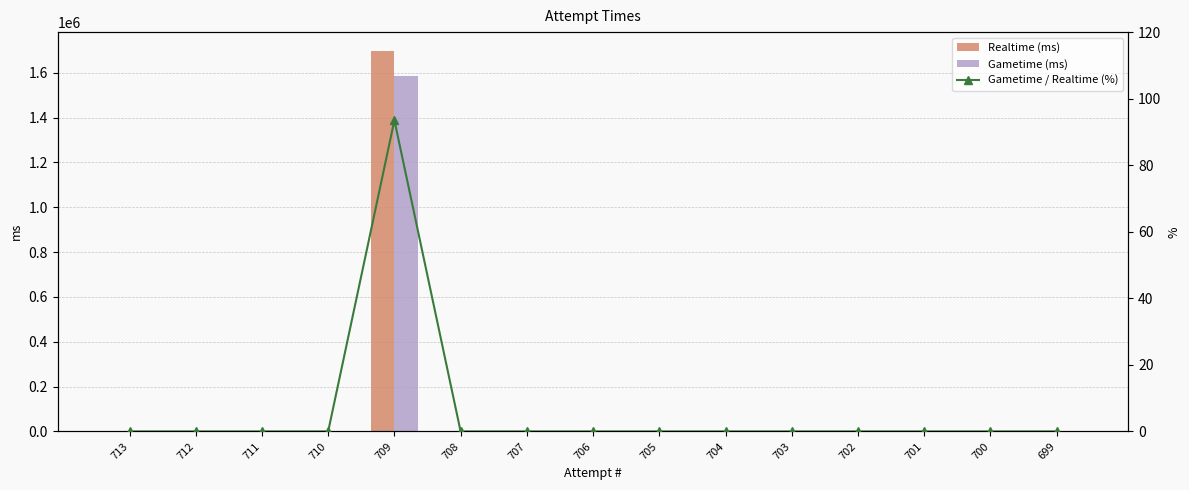

How many categories are shown in the chart?

15